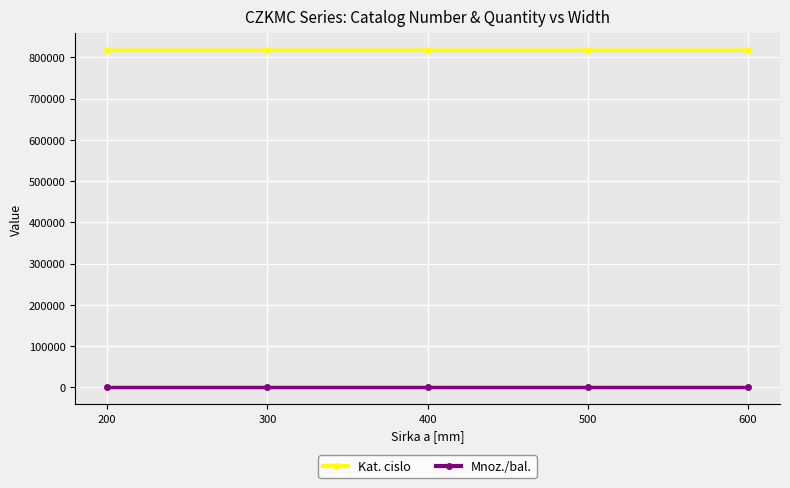

What is the average value of the Kat. cislo series?

817340